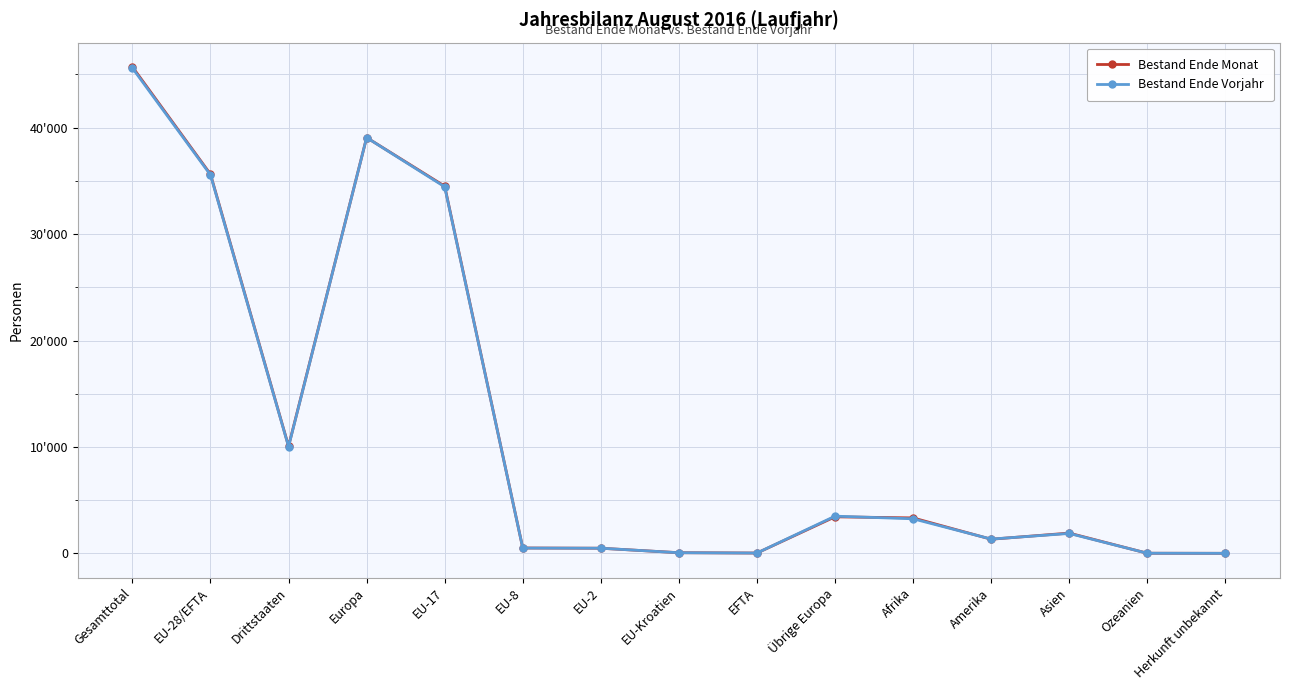

At how many categories does at least one series exceed 18312?

4